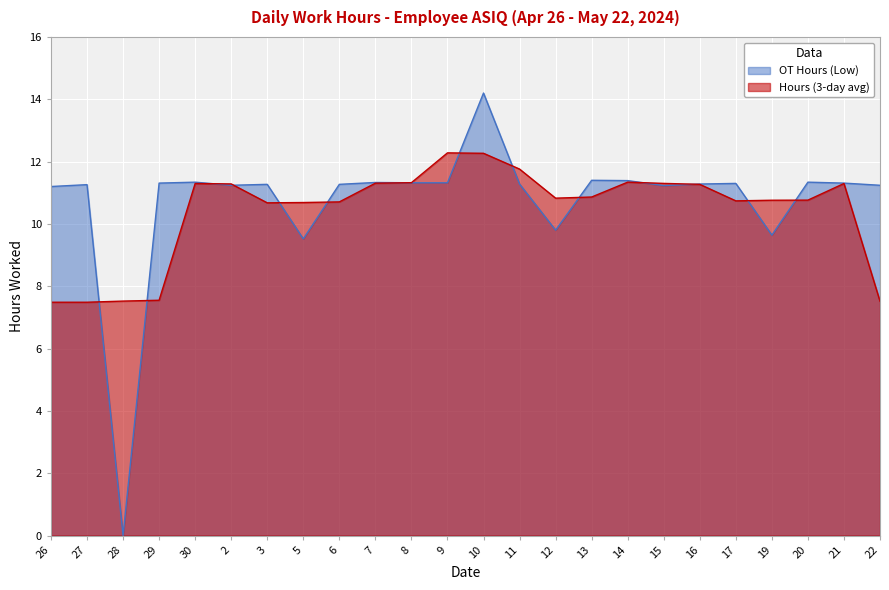

How many lines are shown in the chart?

2